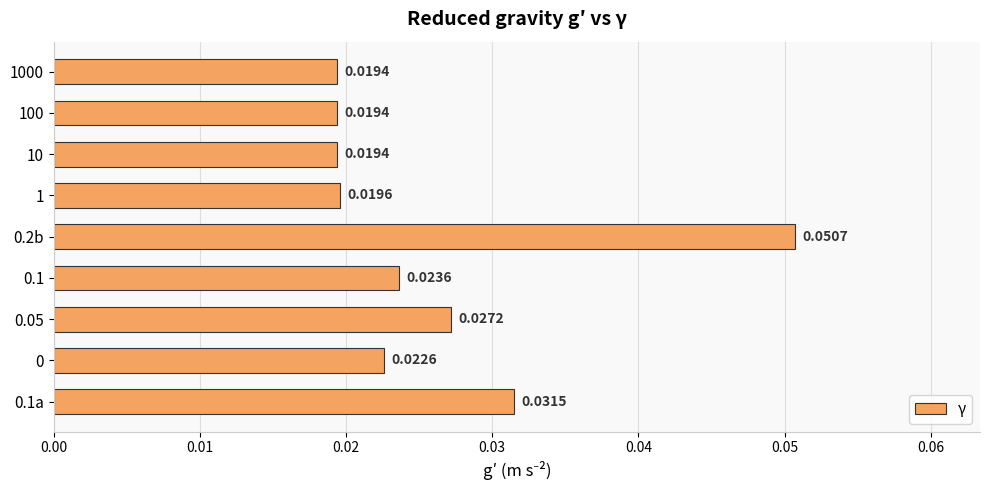

Which has a higher value, 0.2b or 0?

0.2b